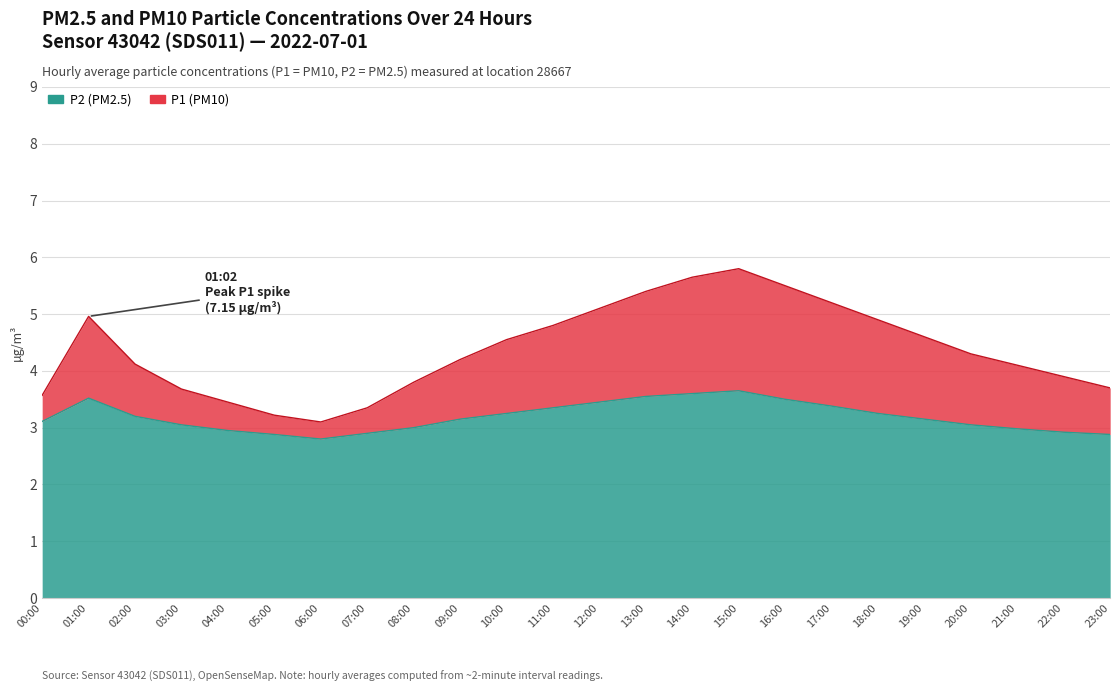

Between 17:00 and 23:00, which series saw the biggest shift?

P1